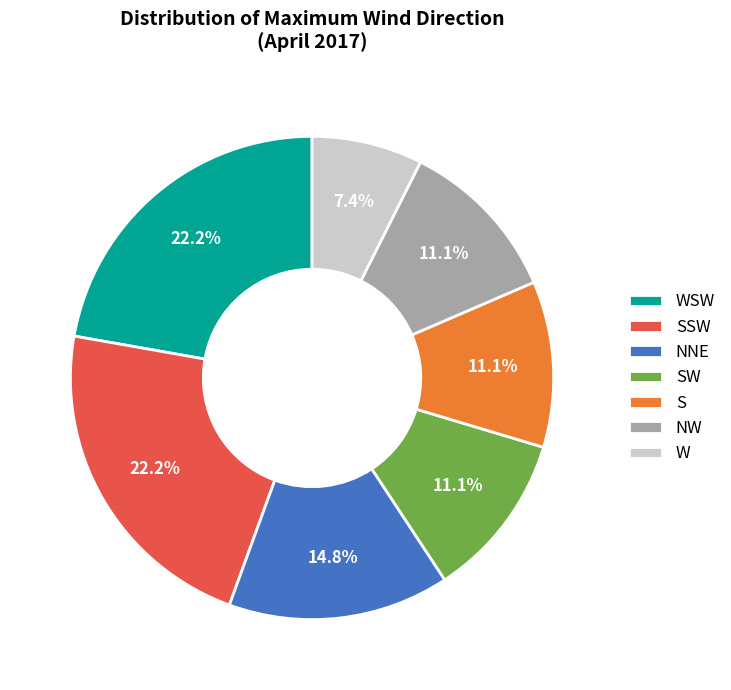

Does W account for over 50% of the chart?

No